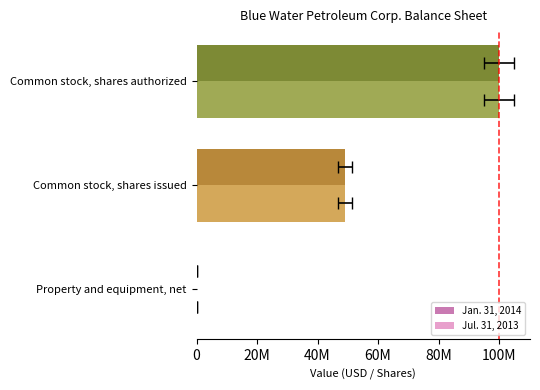

What is the difference between the Jul. 31, 2013 values at Property and equipment, net and Common stock, shares issued?

49067373